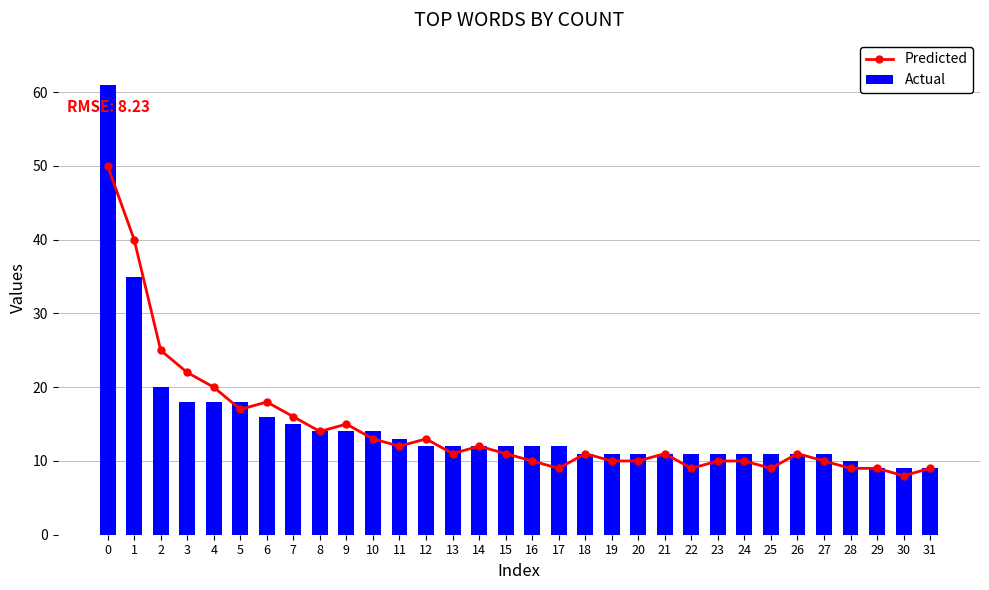

Reading right to left, transcribe all the data shown in this chart.

Predicted: 31=9	30=8	29=9	28=9	27=10	26=11	25=9	24=10	23=10	22=9	21=11	20=10	19=10	18=11	17=9	16=10	15=11	14=12	13=11	12=13	11=12	10=13	9=15	8=14	7=16	6=18	5=17	4=20	3=22	2=25	1=40	0=50
Actual: 31=9	30=9	29=9	28=10	27=11	26=11	25=11	24=11	23=11	22=11	21=11	20=11	19=11	18=11	17=12	16=12	15=12	14=12	13=12	12=12	11=13	10=14	9=14	8=14	7=15	6=16	5=18	4=18	3=18	2=20	1=35	0=61